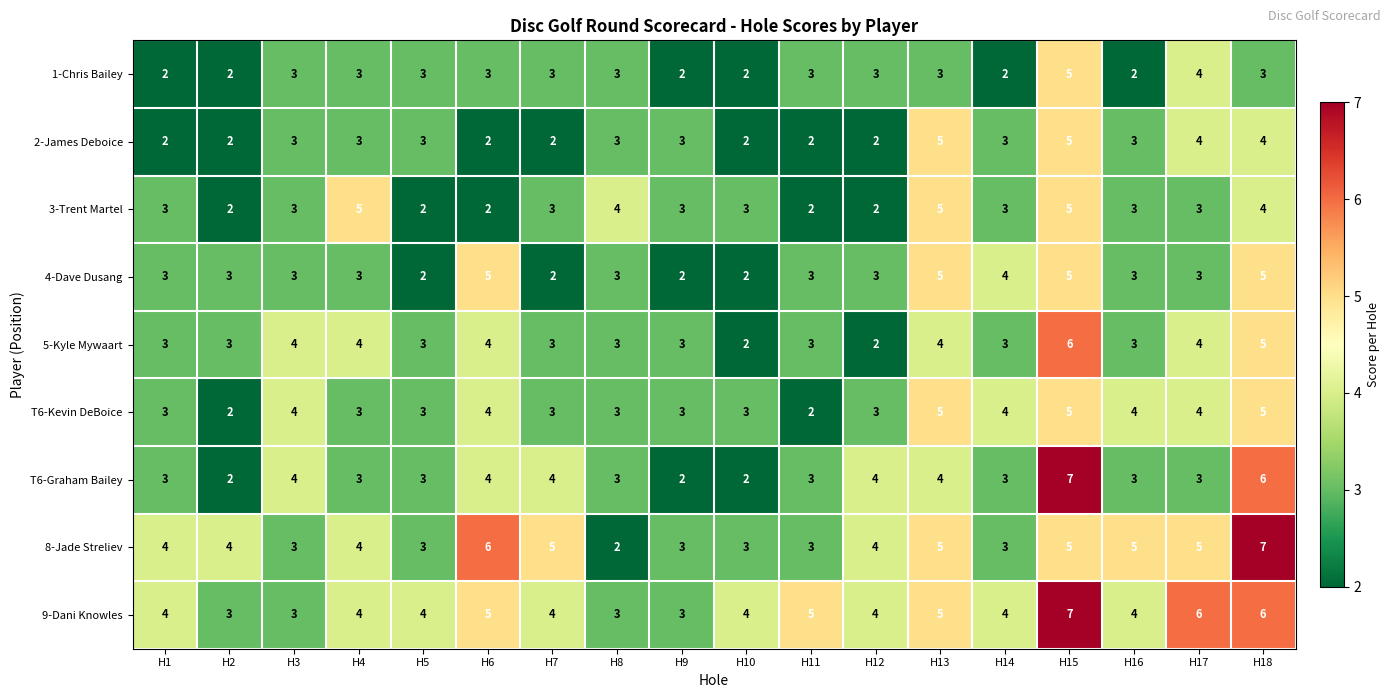

What is the sum of the 5-Kyle Mywaart values at H16 and H3?

7